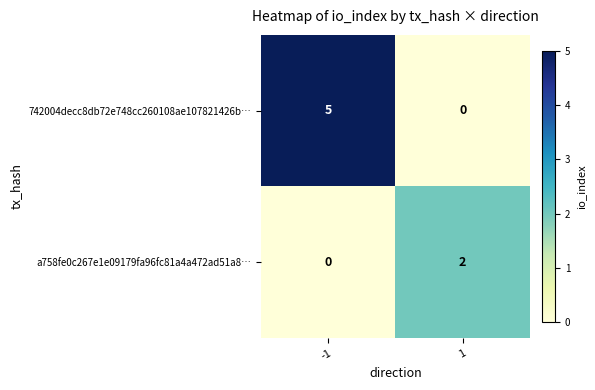

The value of 742004decc8db72e748cc260108ae107821426b… at 1 is 3. True or false?

False